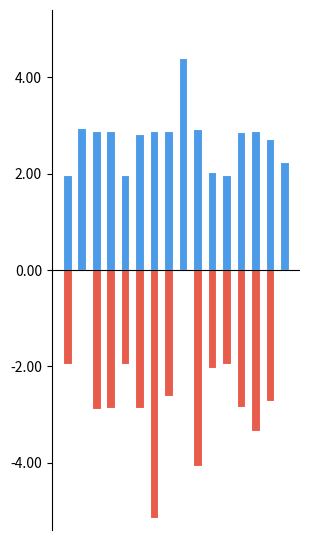

Reading left to right, extract all data points from this chart.

начислено: 2.0	2.9	2.9	2.9	2.0	2.8	2.9	2.9	4.4	2.9	2.0	2.0	2.9	2.9	2.7	2.2
уплачено (отриц.): -2.0	0.0	-2.9	-2.9	-2.0	-2.9	-5.1	-2.6	0.0	-4.1	-2.0	-2.0	-2.8	-3.3	-2.7	0.0